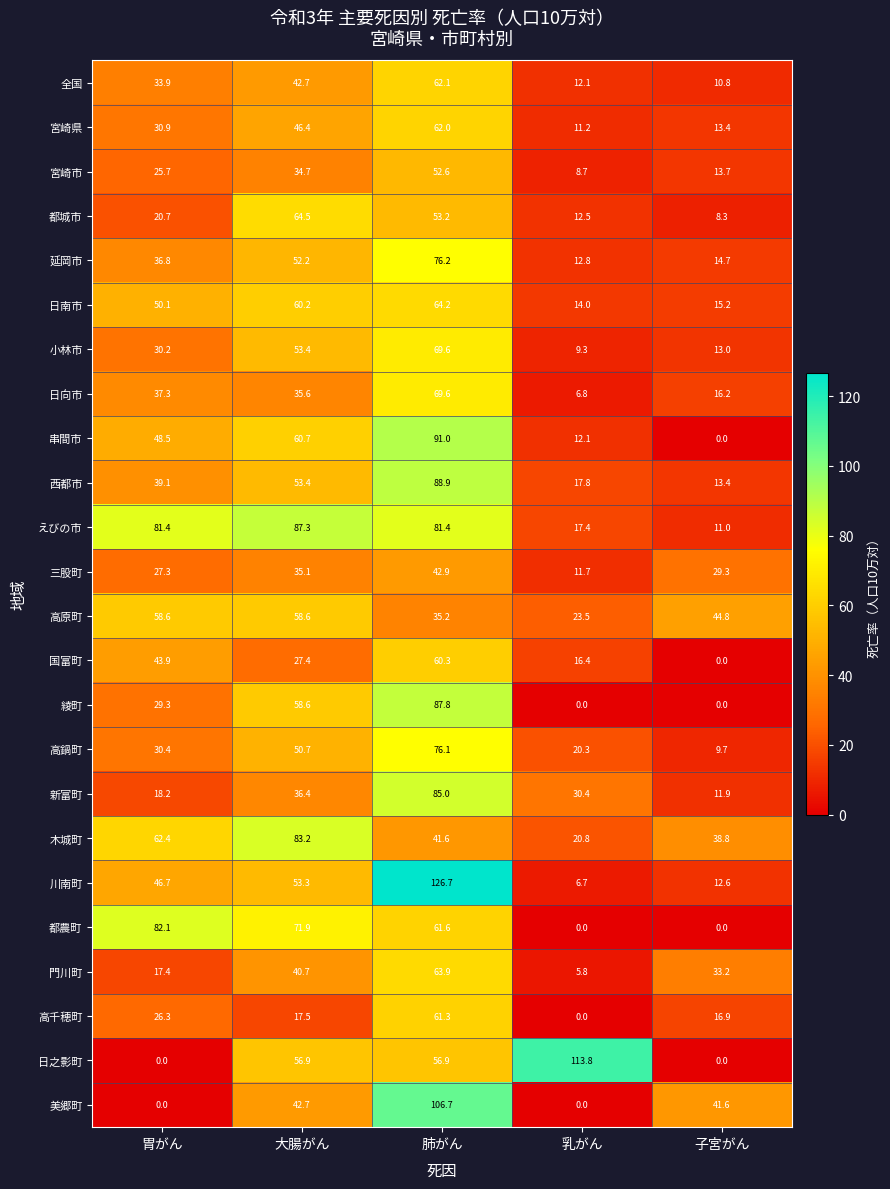

What is the difference between the えびの市 values at 大腸がん and 肺がん?

5.9